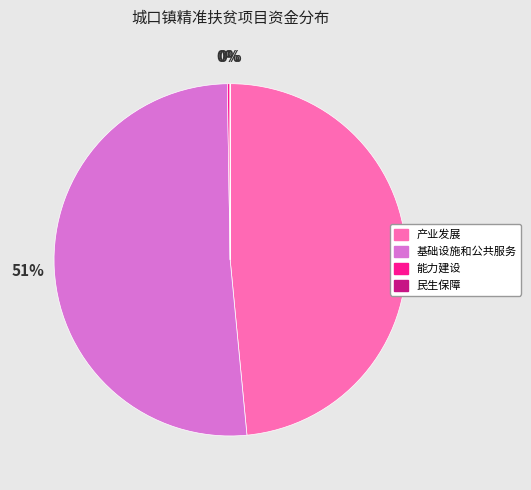

Does 基础设施和公共服务 represent more than half of the total?

Yes